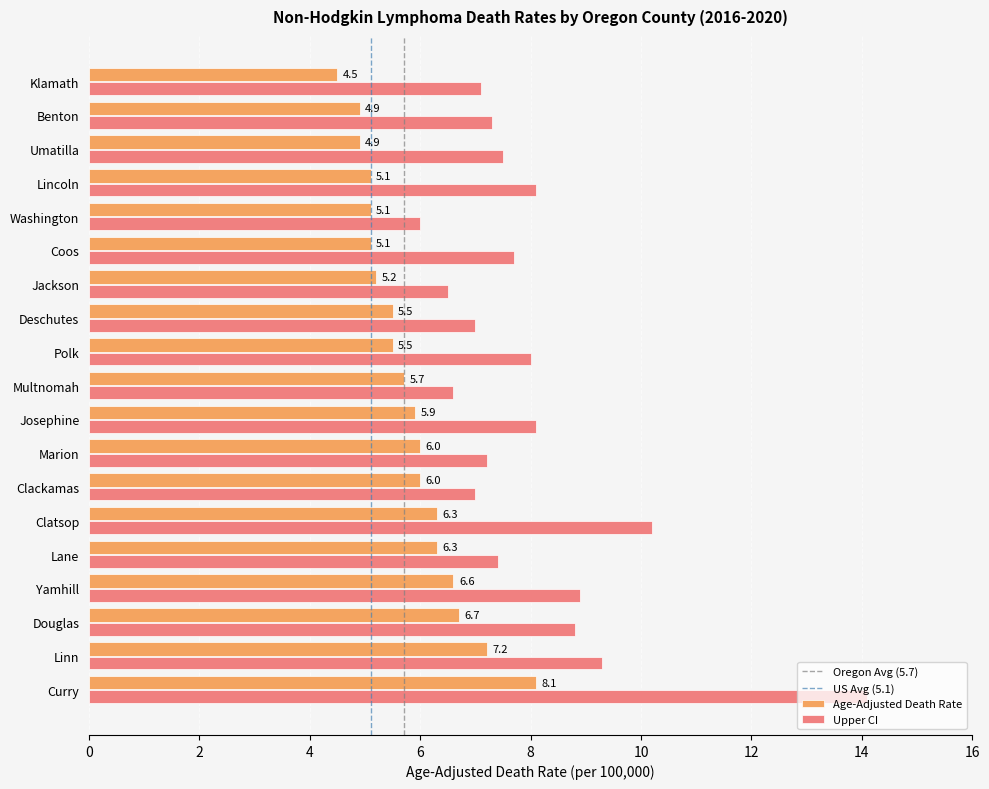

At Benton, list the series in order from largest to smallest.

Upper CI, Age-Adjusted Death Rate